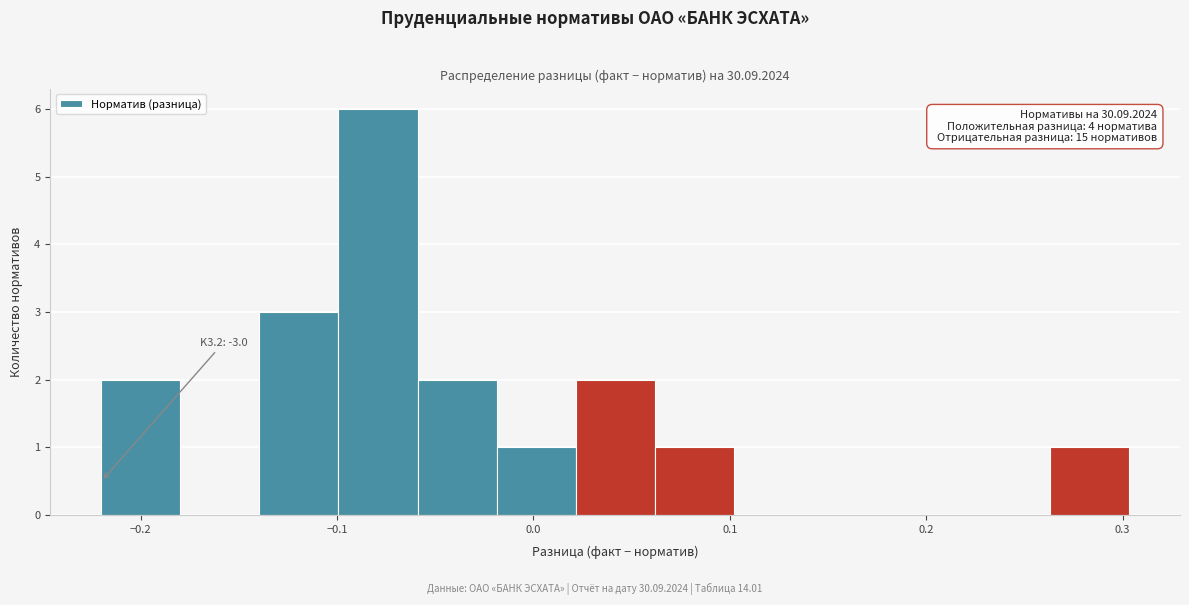

Over which range of the x-axis is the bar tallest?

-0.10 to -0.06